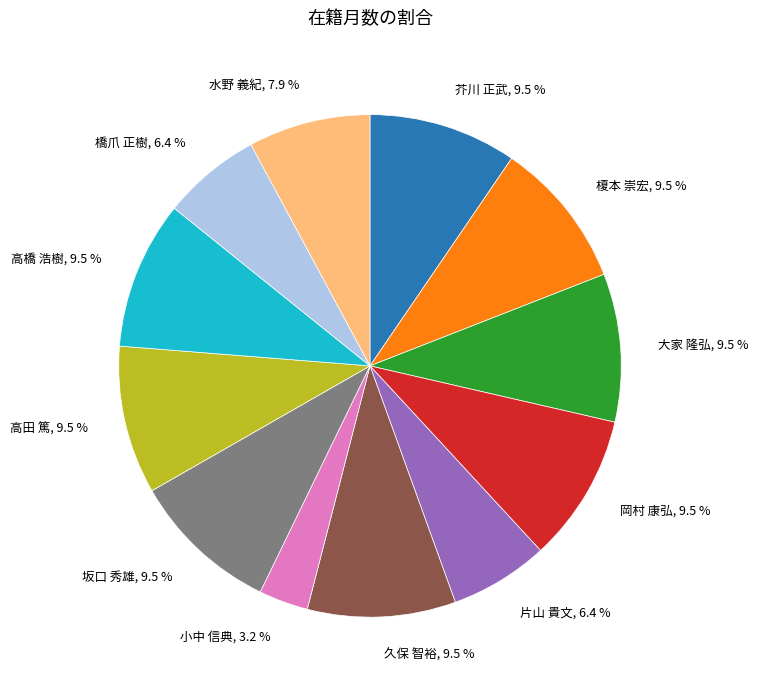

Does 坂口 秀雄, 9.5 % represent more than half of the total?

No